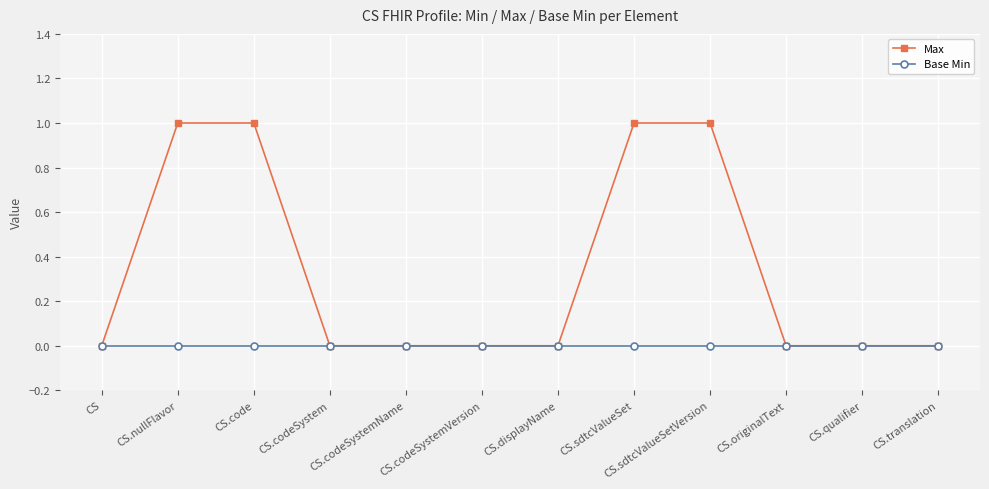

What are all the series names shown in the legend?

Max, Base Min